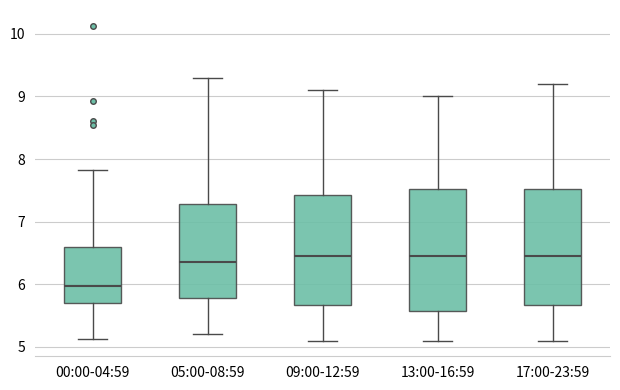

Comparing the boxes themselves (not the whiskers), which one is the tallest?

13:00-16:59